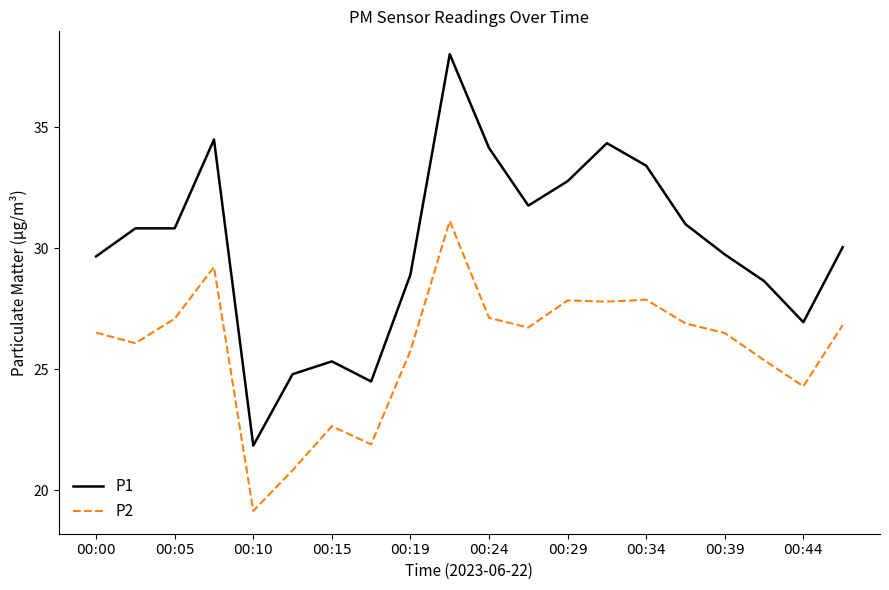

What is the sum of all P2 values?

517.7